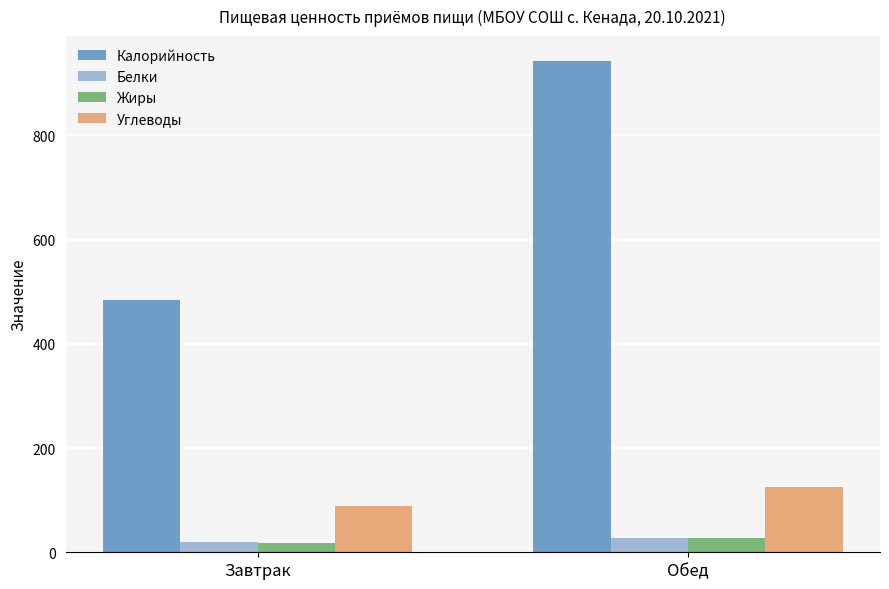

At which label does Углеводы reach its peak?

Обед